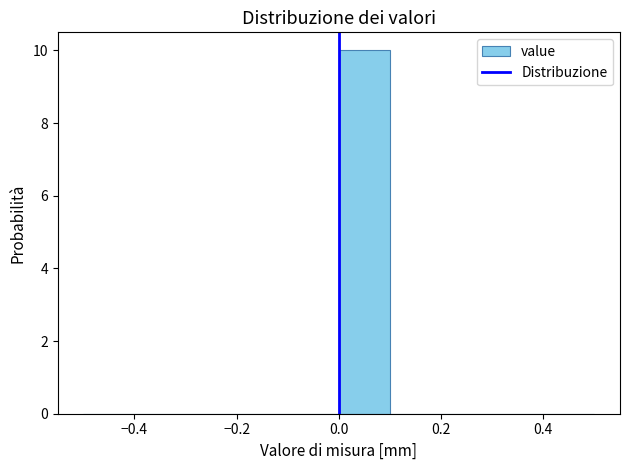

Reading left to right, transcribe this chart: for each bar, give the range it covers on the x-axis and its height. The values are not printed on the chart, so give them approximately, as read against the axis.

-0.5 to -0.4: 0
-0.4 to -0.3: 0
-0.3 to -0.2: 0
-0.2 to -0.1: 0
-0.1 to 0.0: 0
0.0 to 0.1: 10
0.1 to 0.2: 0
0.2 to 0.3: 0
0.3 to 0.4: 0
0.4 to 0.5: 0